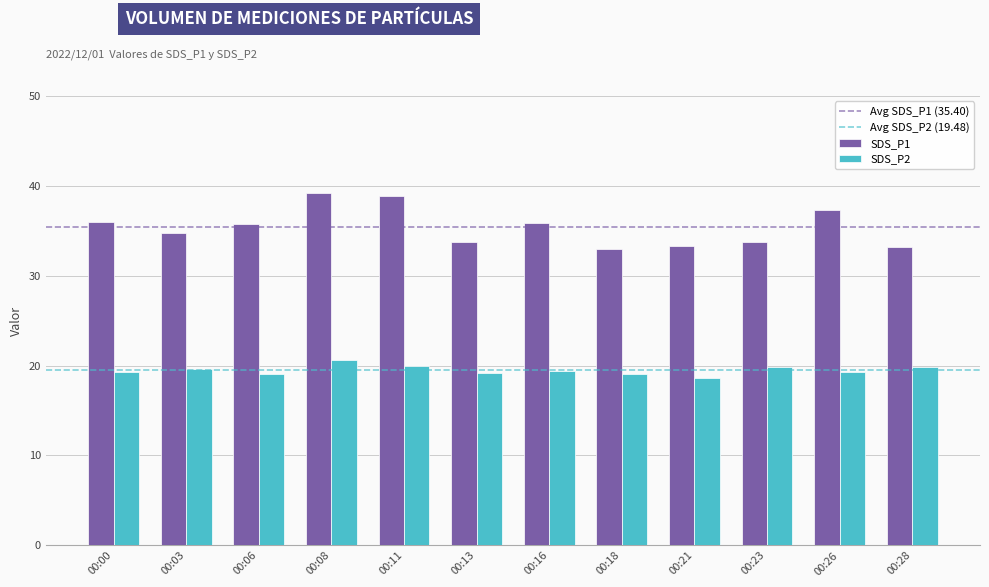

How many data points does each series have?

12